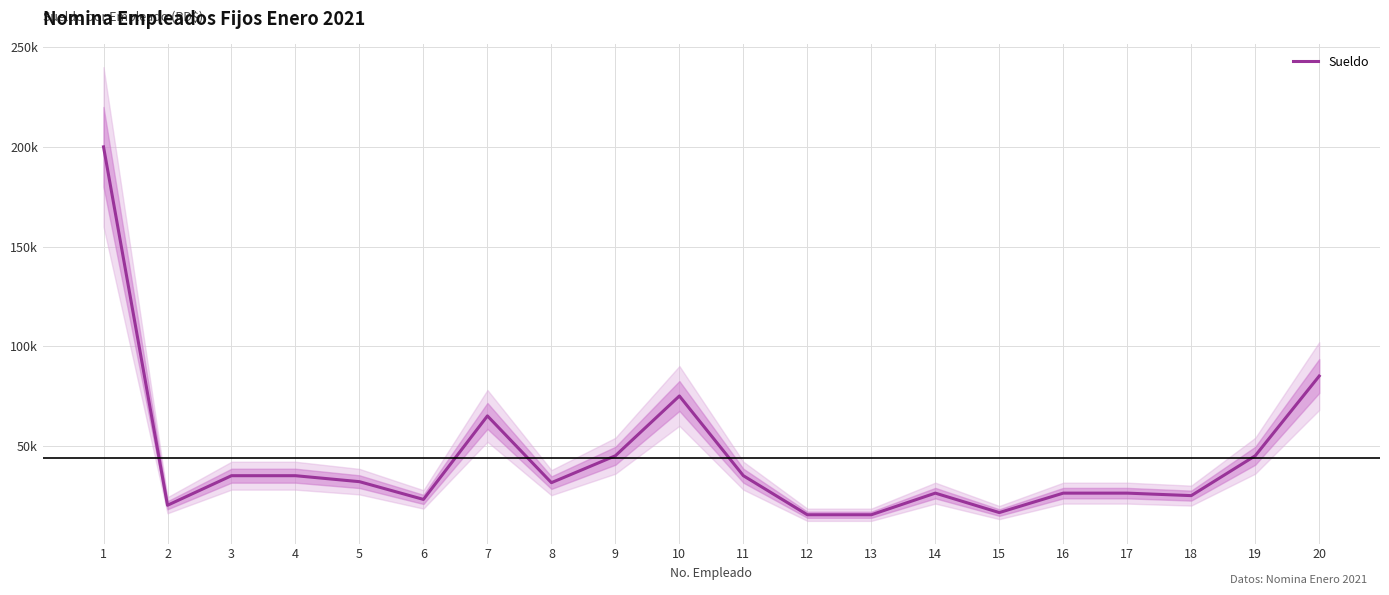

What is the greatest value displayed?

200000.0